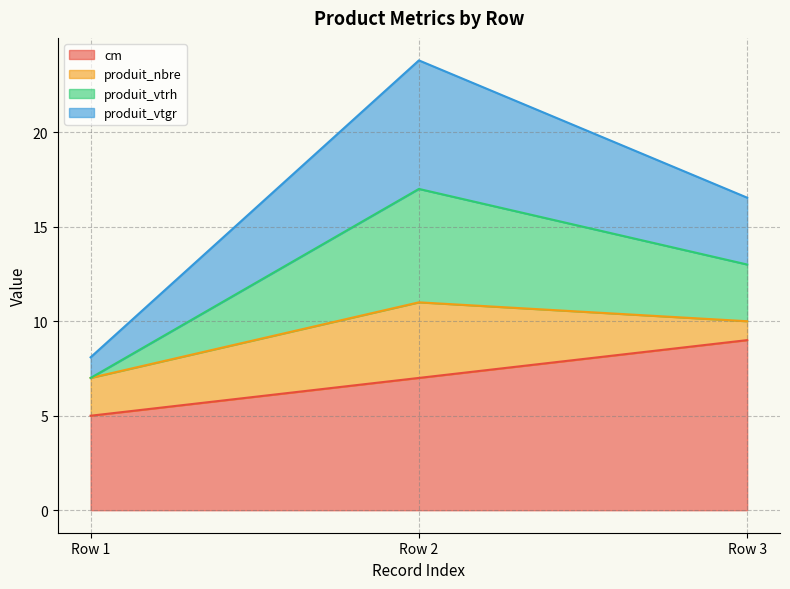

What is the total value across all series at Row 2?

23.8